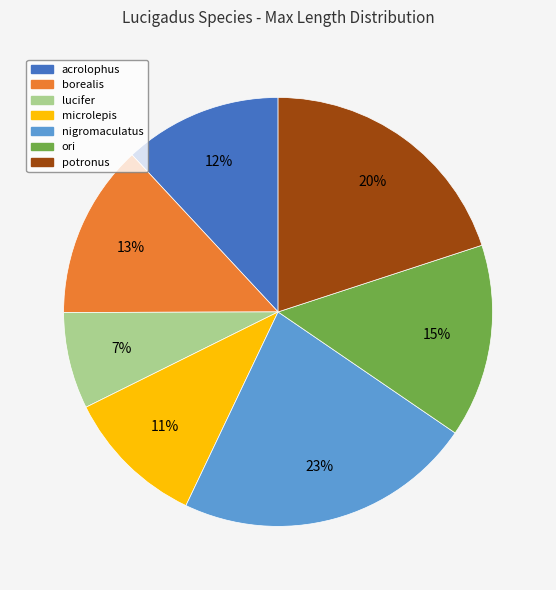

To the nearest percent, what is the average slice percentage?

14%